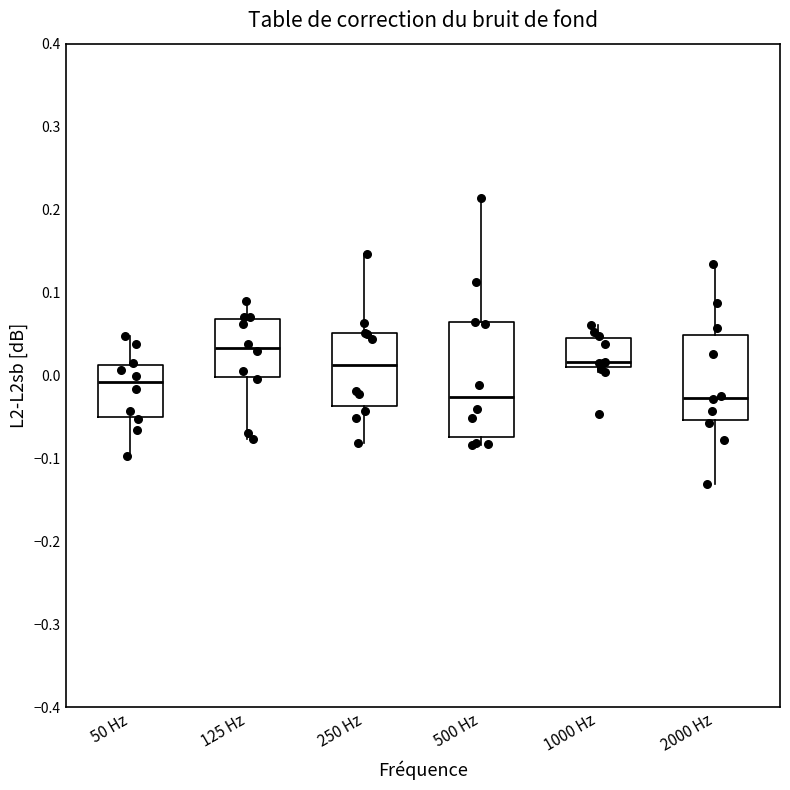

Where does the upper whisker of the box for 125 Hz end on the y-axis? The values are not printed on the chart, so give them approximately, as read against the axis.

0.09